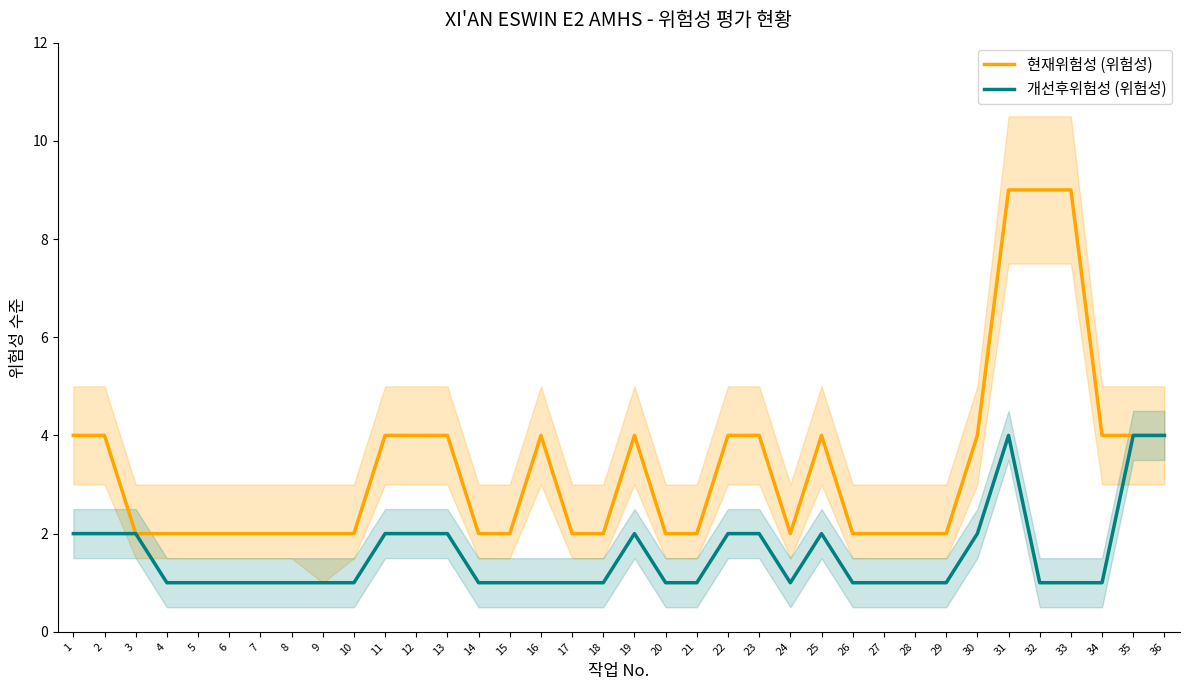

Which label corresponds to the largest value in the chart?

31